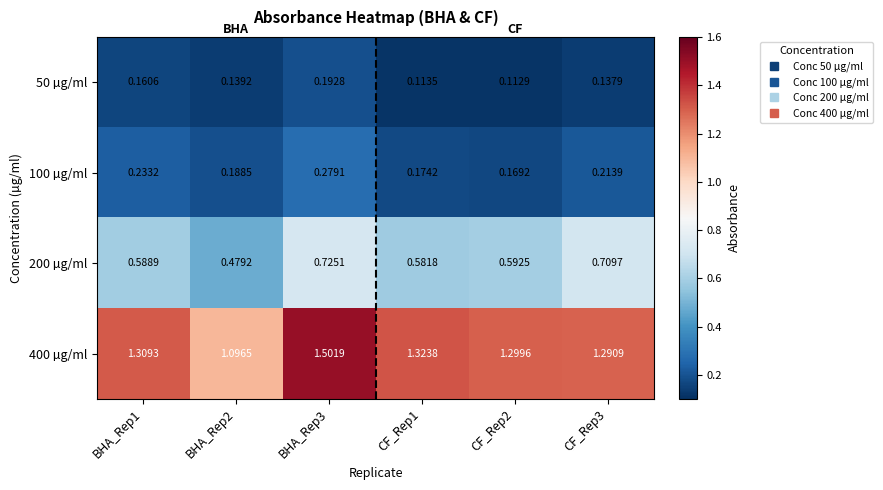

Is the value of 50 µg/ml at CF_Rep1 greater than the value of 200 µg/ml at BHA_Rep2?

No